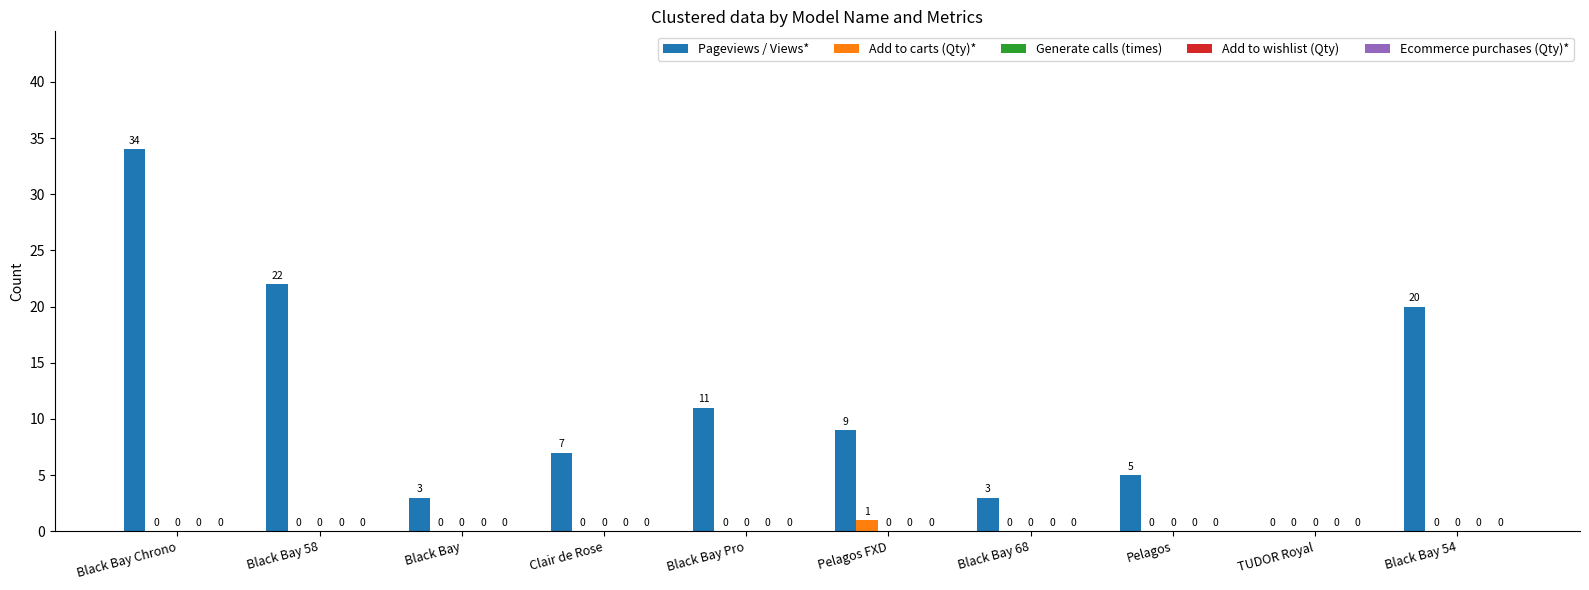

Which series has the largest total across all categories?

Pageviews / Views*